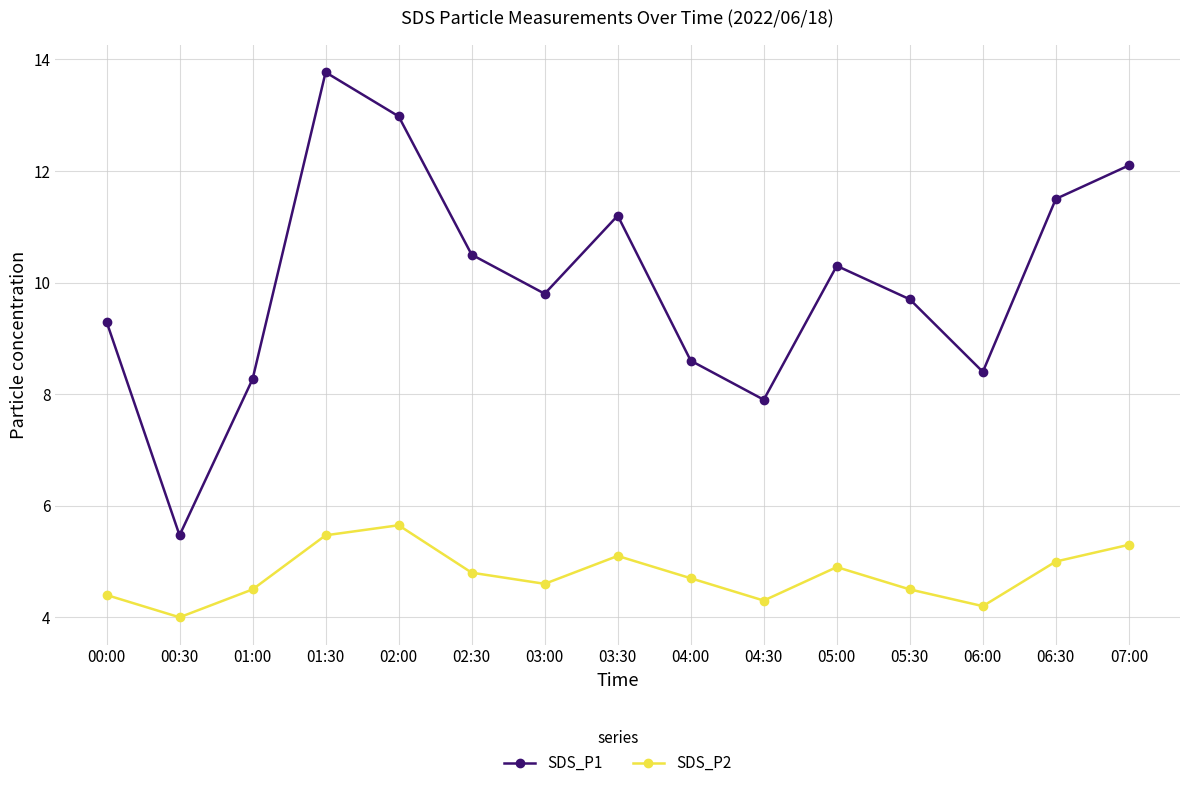

True or false: SDS_P2 and SDS_P1 cross at least once.

False